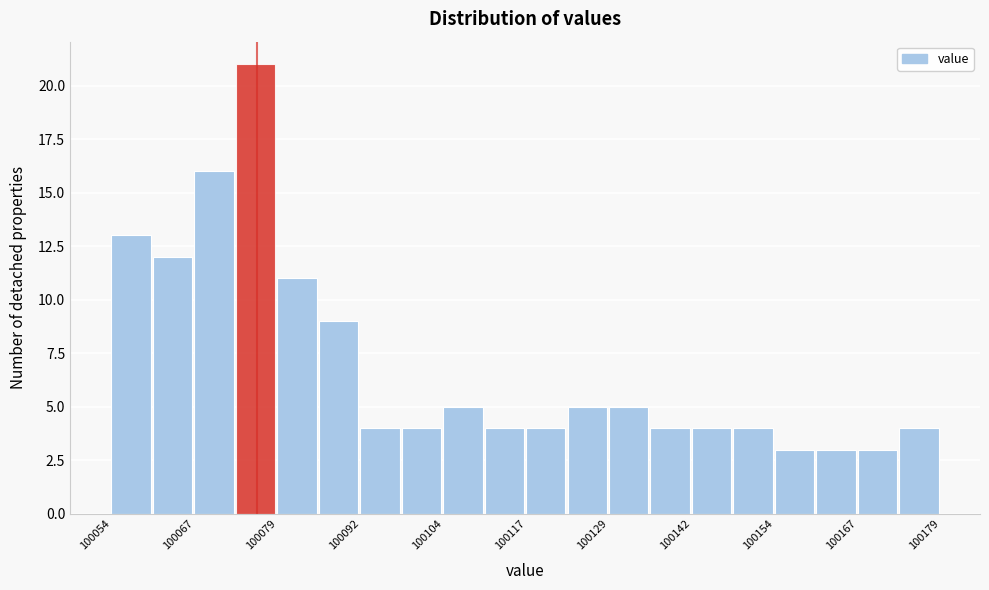

Read against the x-axis, roughly where is the centre of the tallest bar?

100076